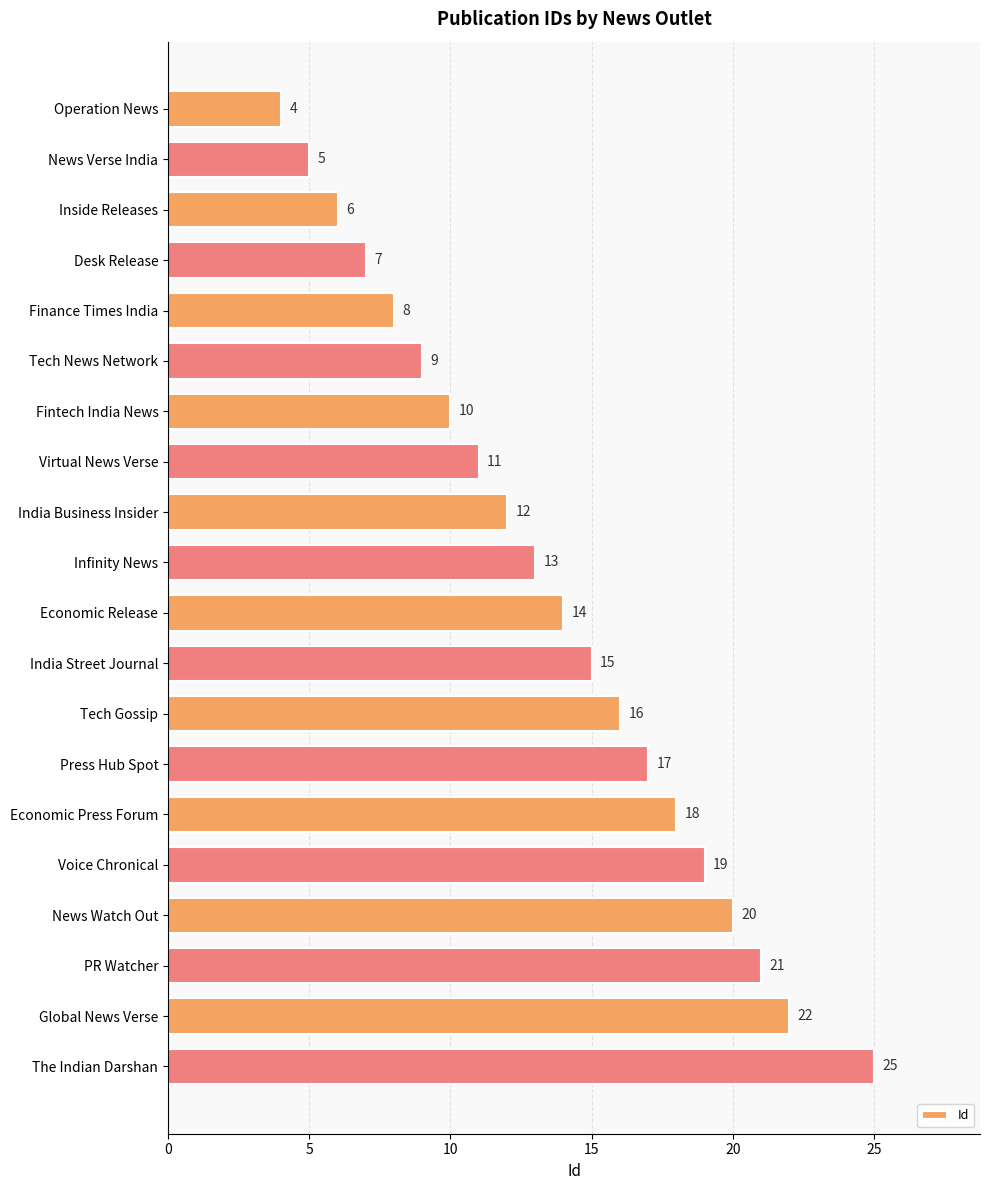

Is it true that the value at PR Watcher is 10?

False